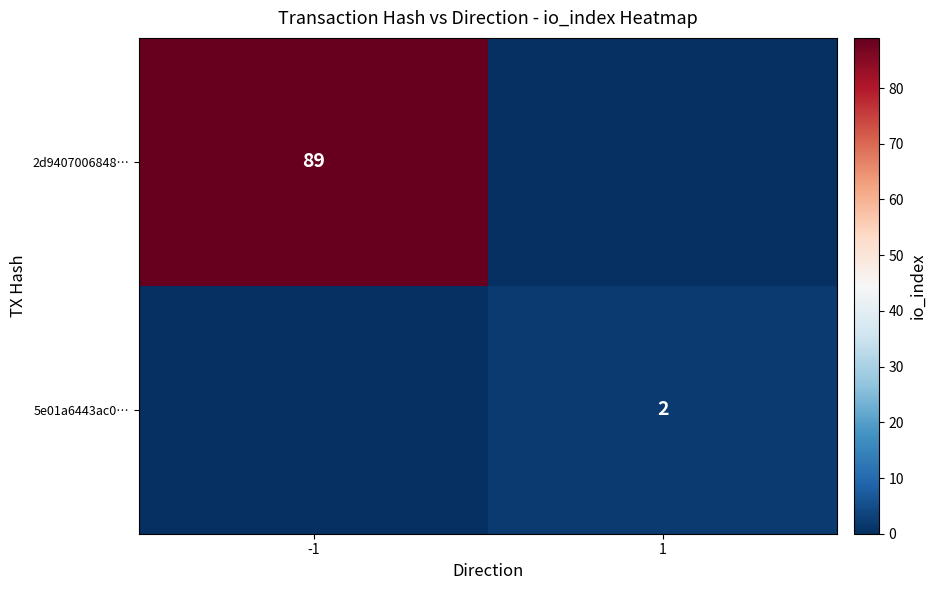

How many categories are shown in the chart?

2